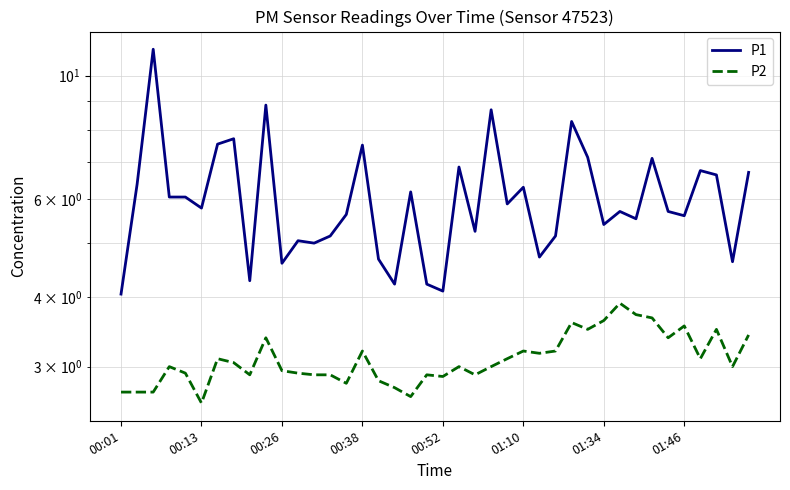

What is the sum of the P1 values at 19 and 00:26?

15.4